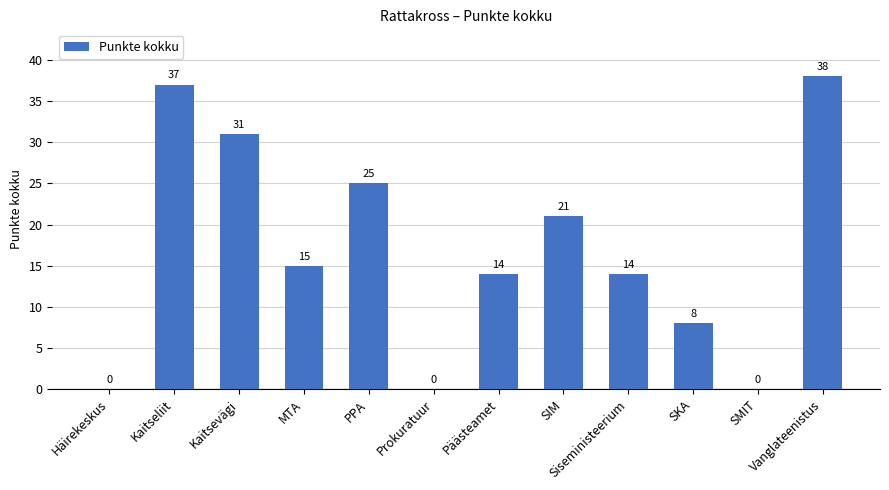

True or false: the data shows 21 at SIM.

True